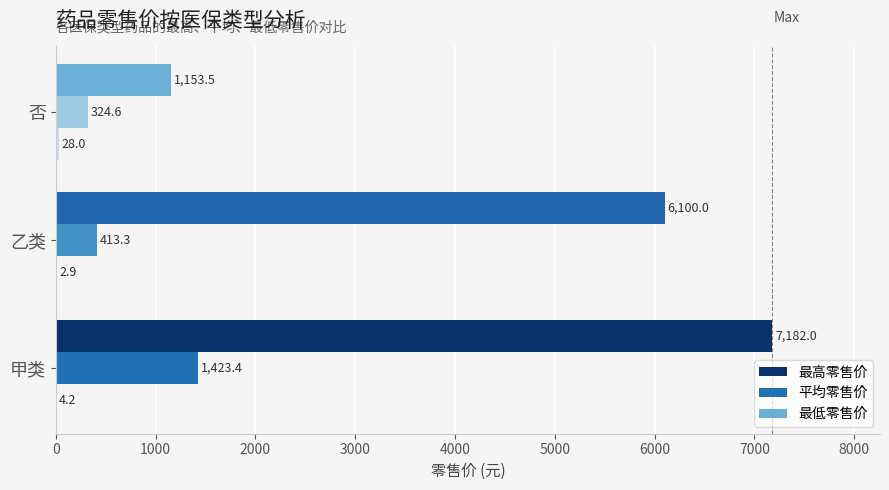

How many values in the 平均零售价 series exceed 413?

2